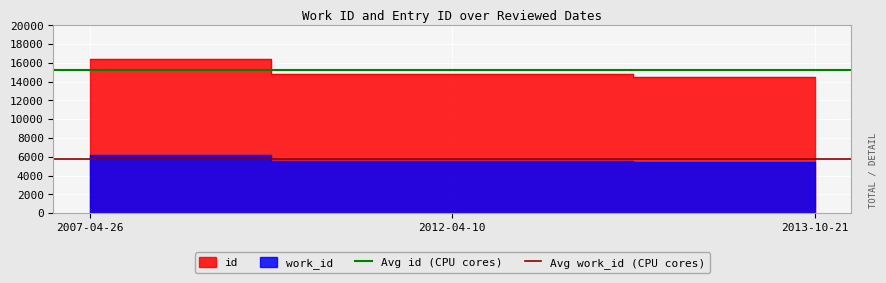

What is the label of the 2nd point from the left?

2012-04-10